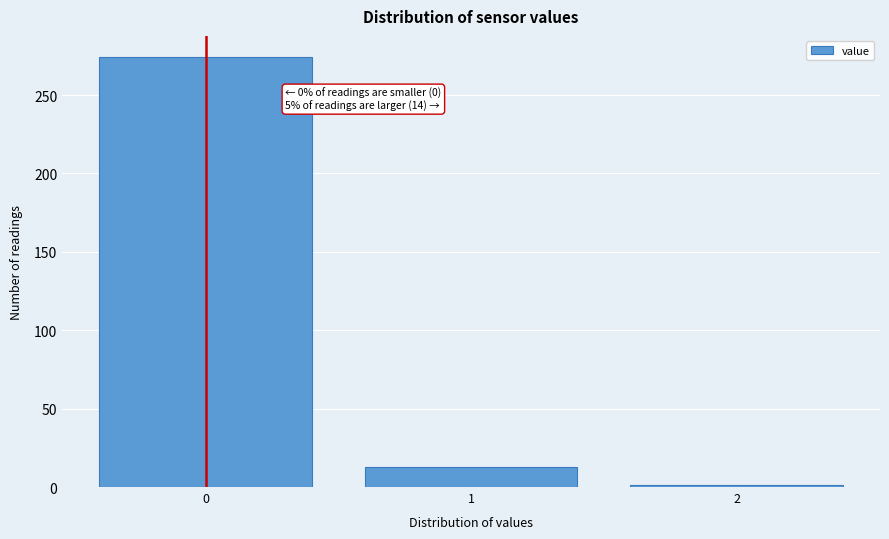

Reading left to right, extract all data points from this chart.

274	13	1